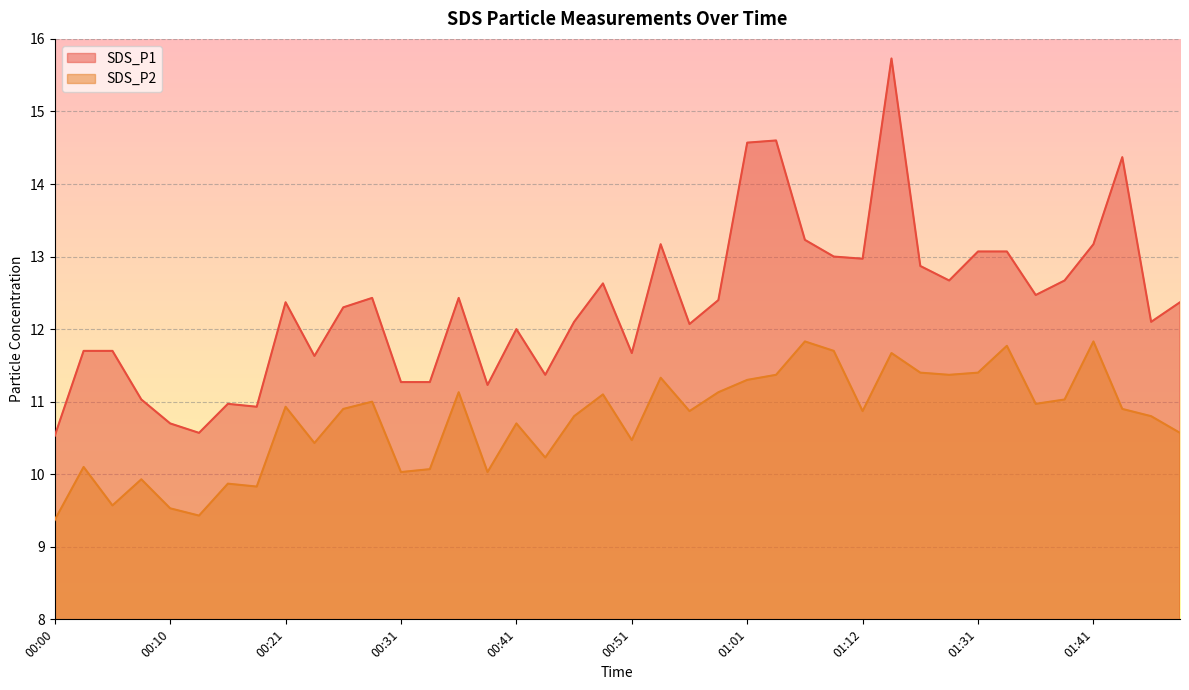

What is the label of the 28th point from the right?

00:31